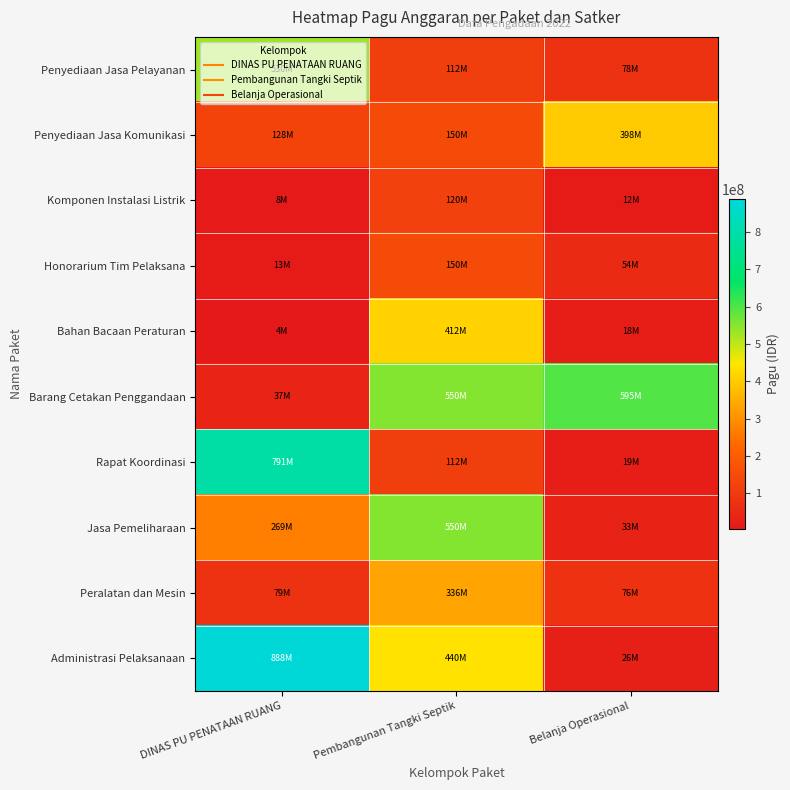

What is the spread (max minus min) of values at Belanja Operasional?

582900000